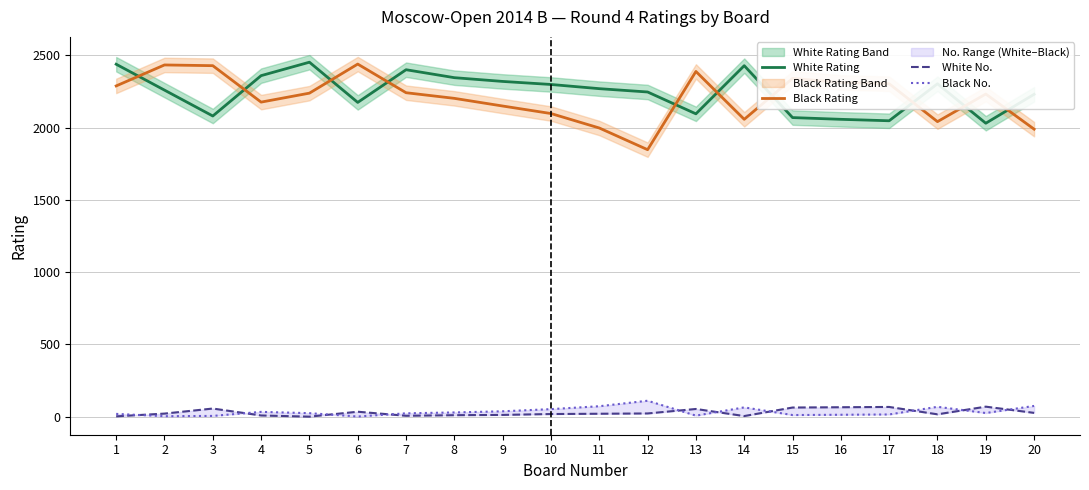

Which category has the lowest value in the White Rating series?

19